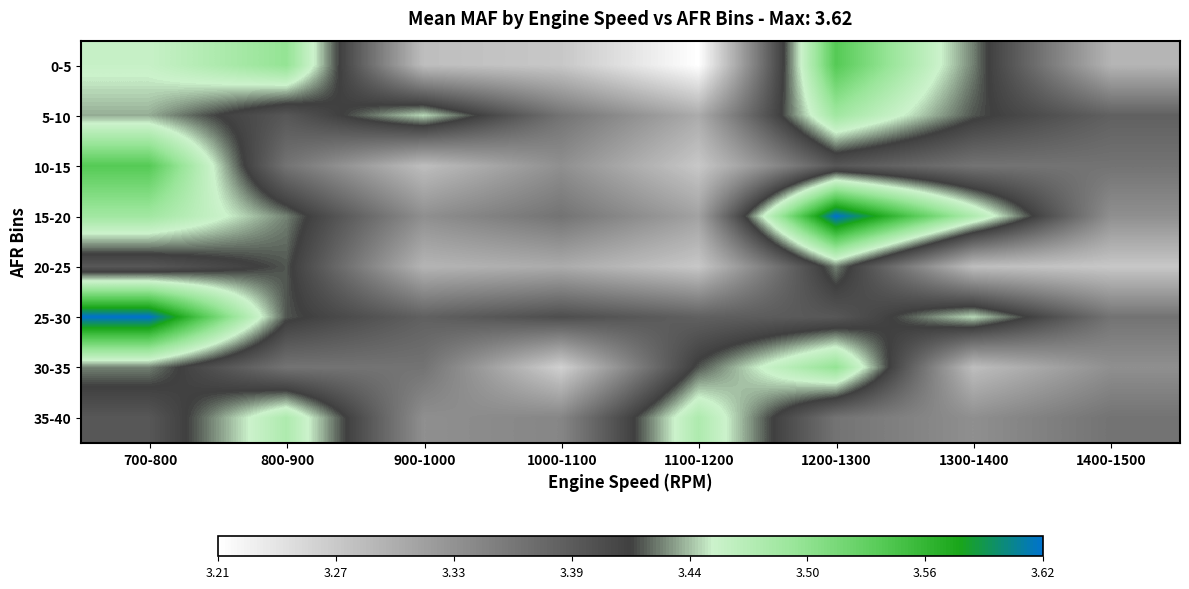

Which series changed the most between 800-900 and 900-1000?

0-5